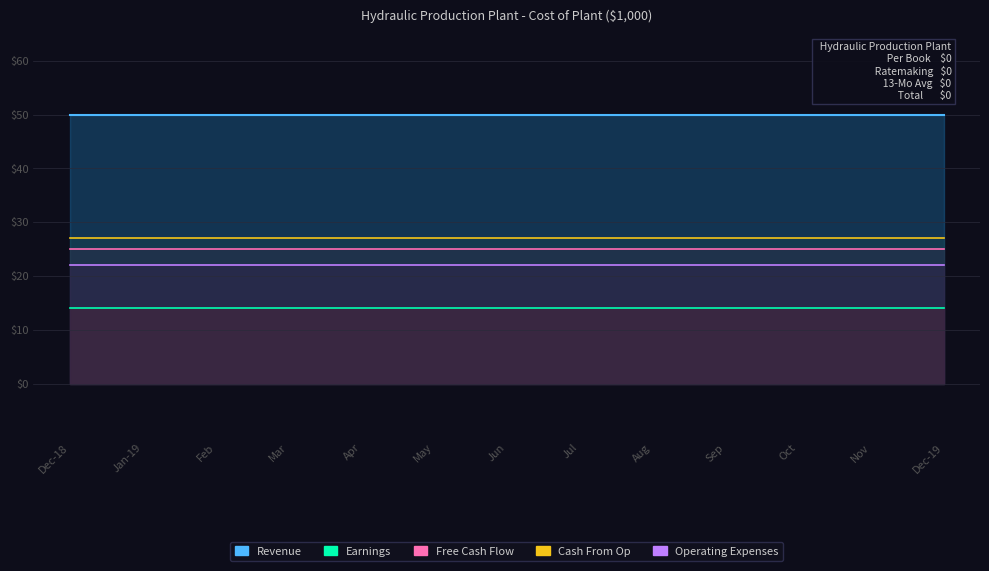

Which category has the highest value across all series?

Dec-18